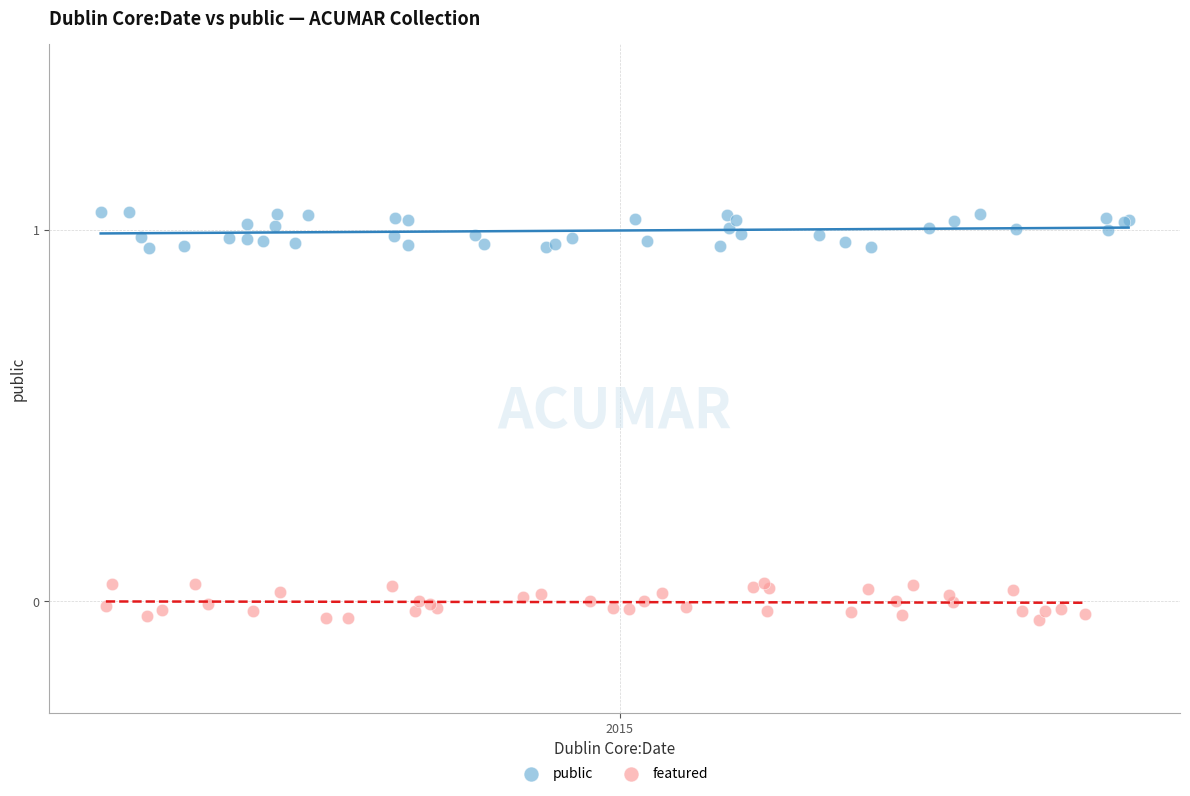

Which series reaches the maximum Y coordinate?

public